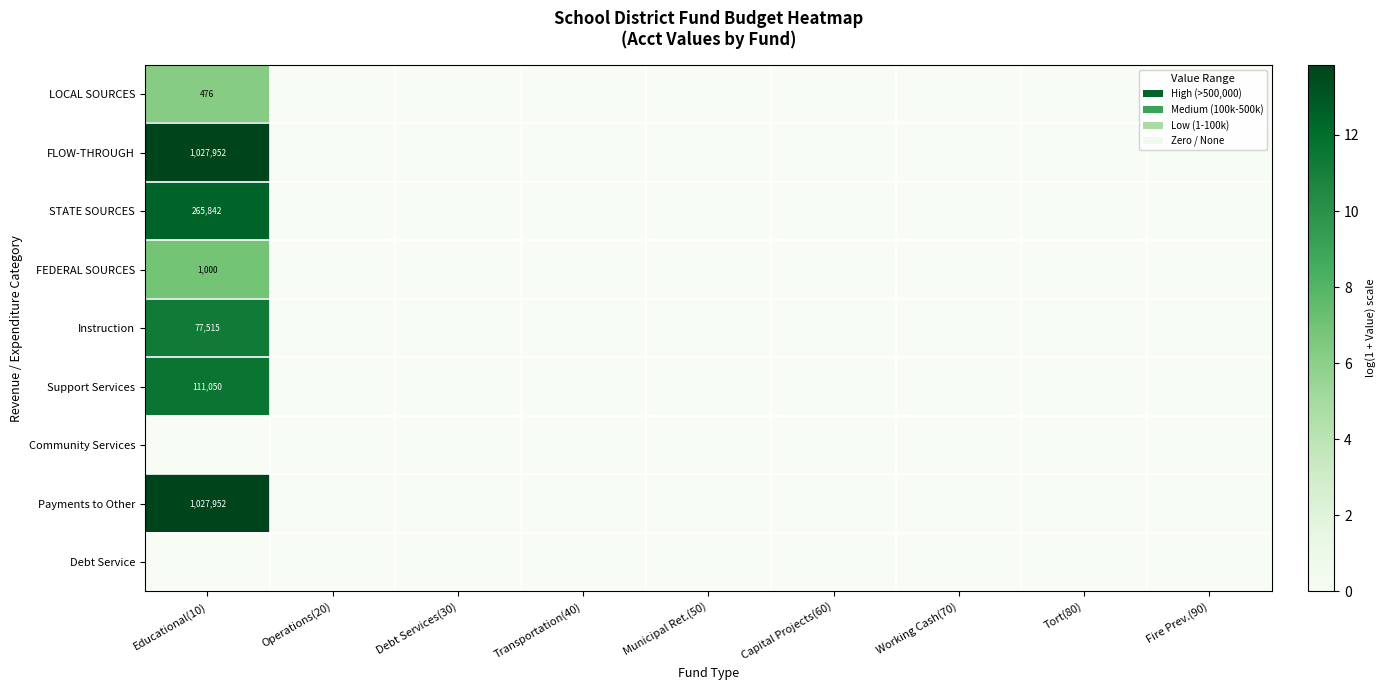

At which category is the sum across all series the highest?

Educational(10)